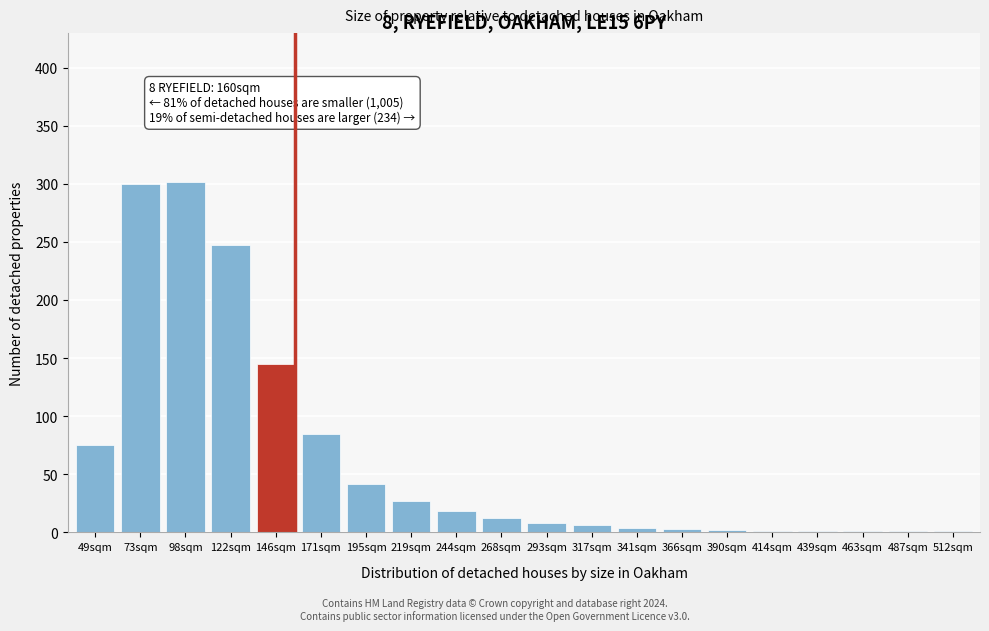

At which label is the value closest to 151?

146sqm